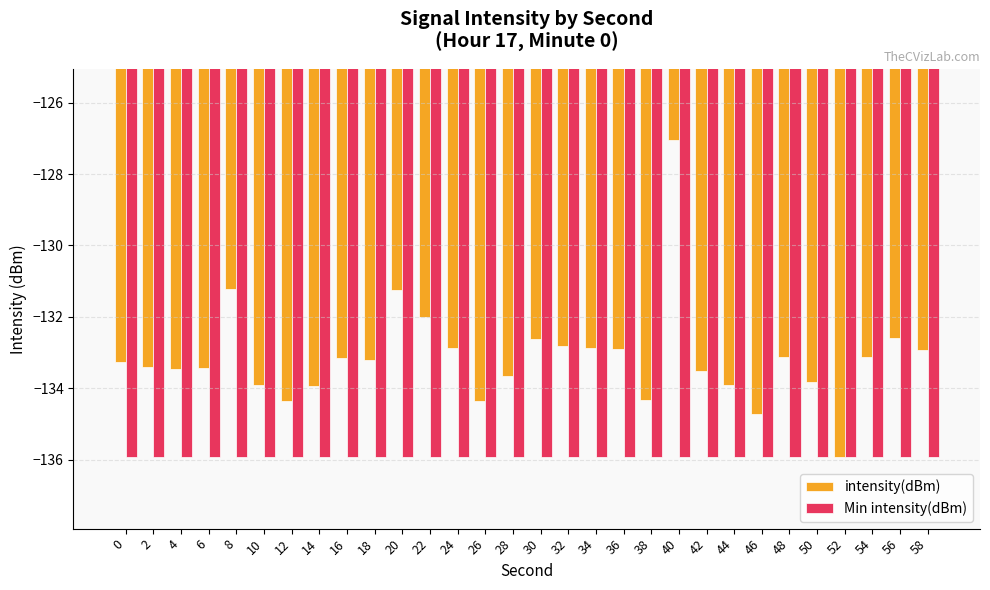

What is the total value across all series at 18?

-269.1